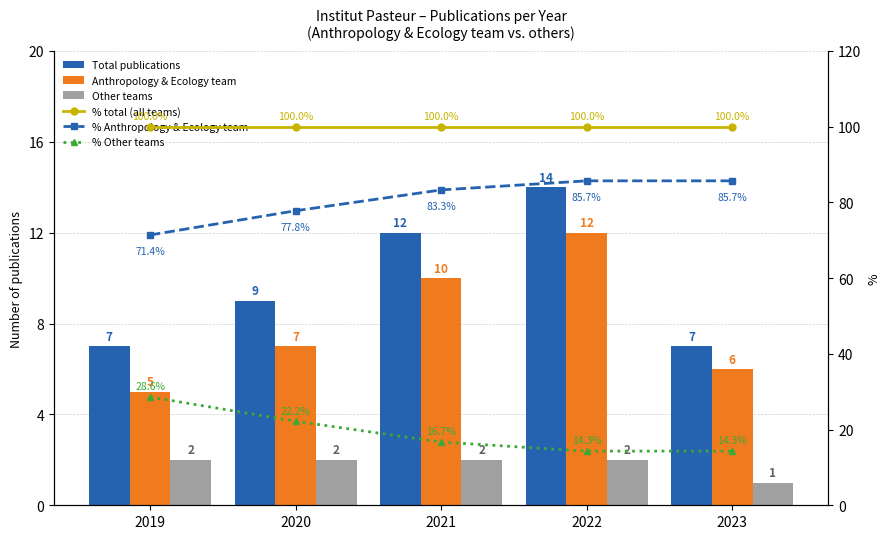

Which series changed the most between 2020 and 2022?

% Anthropology & Ecology team